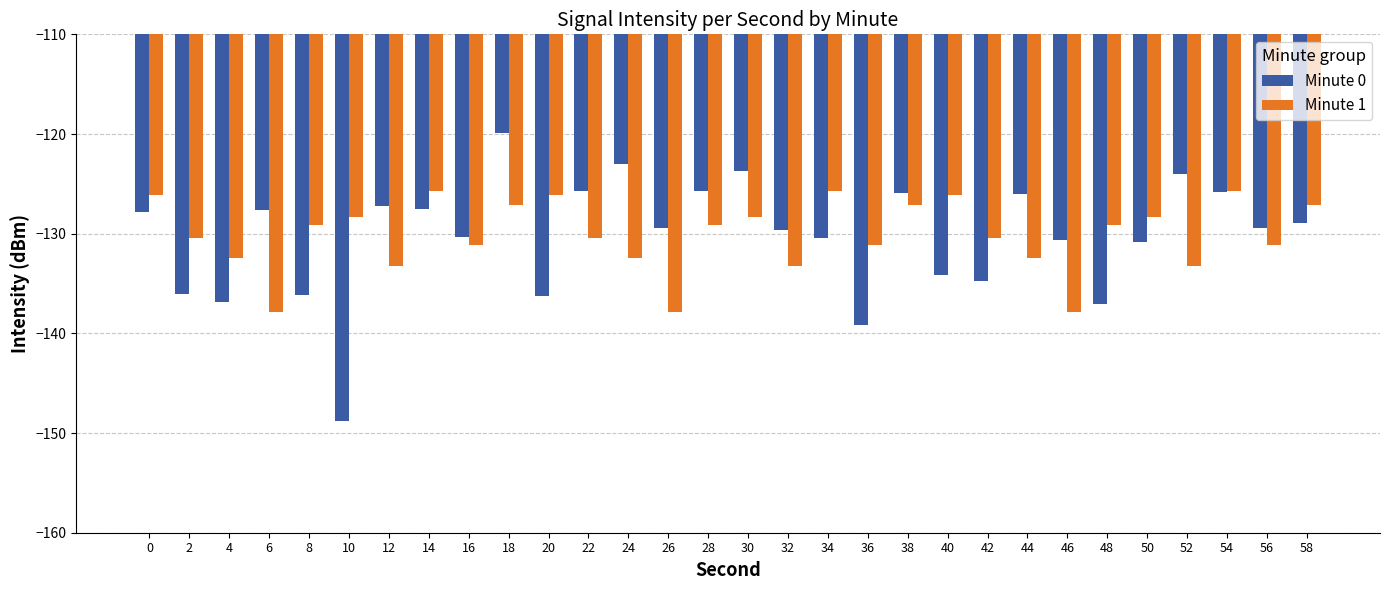

Which category has the highest value across all series?

18